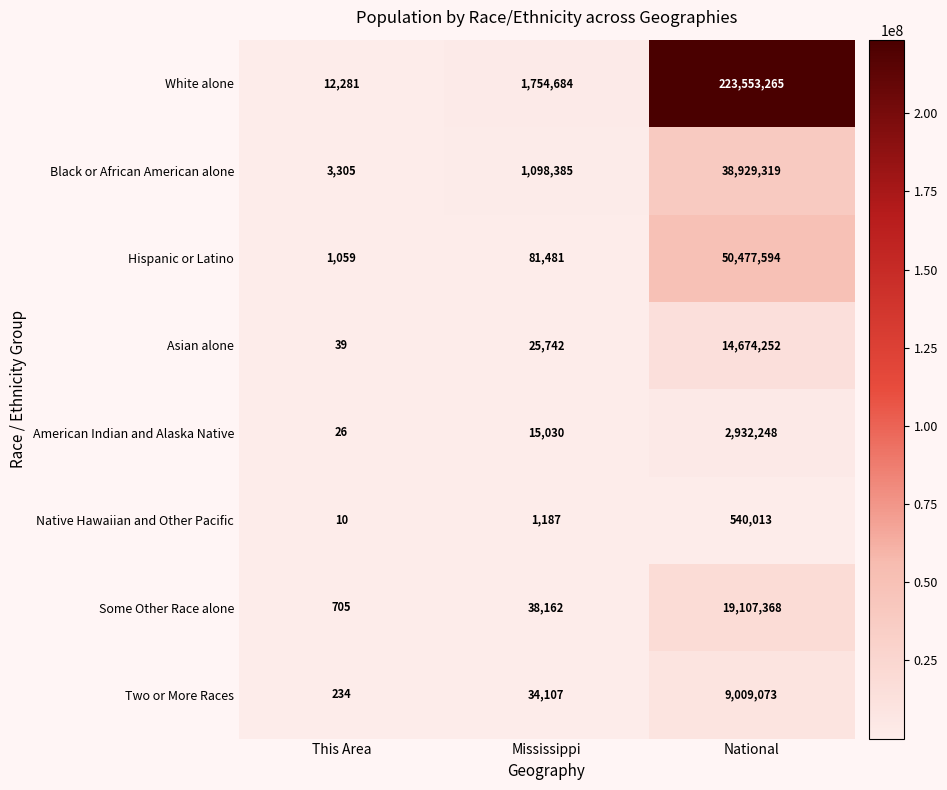

What is the average value of the Native Hawaiian and Other Pacific series?

180403